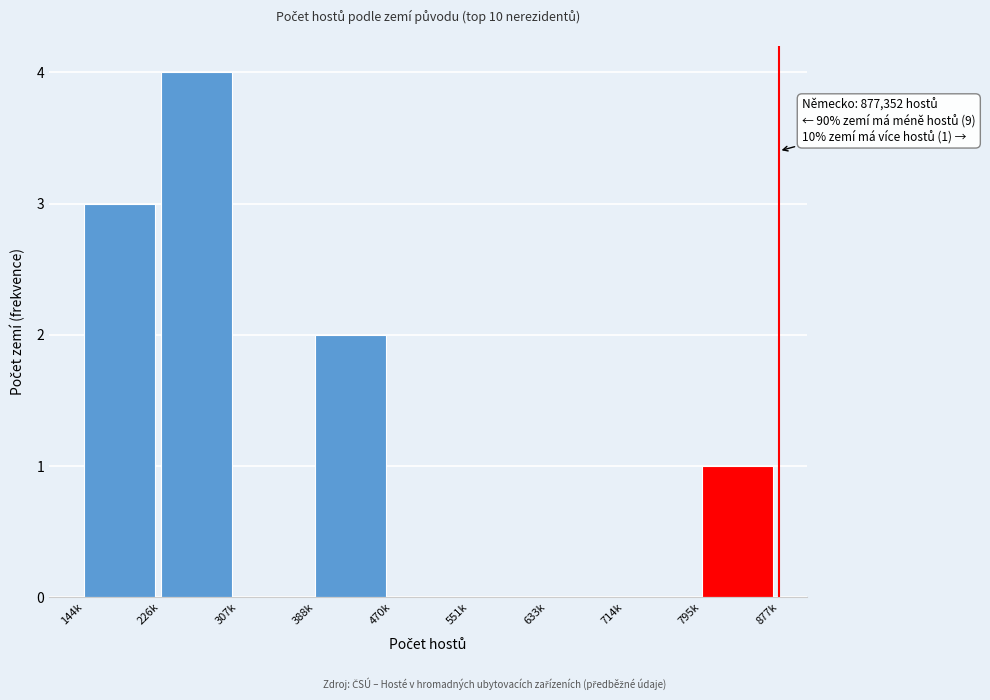

Reading right to left, list all the values displayed in this chart.

795k=1	714k=0	633k=0	551k=0	470k=0	388k=2	307k=0	226k=4	144k=3